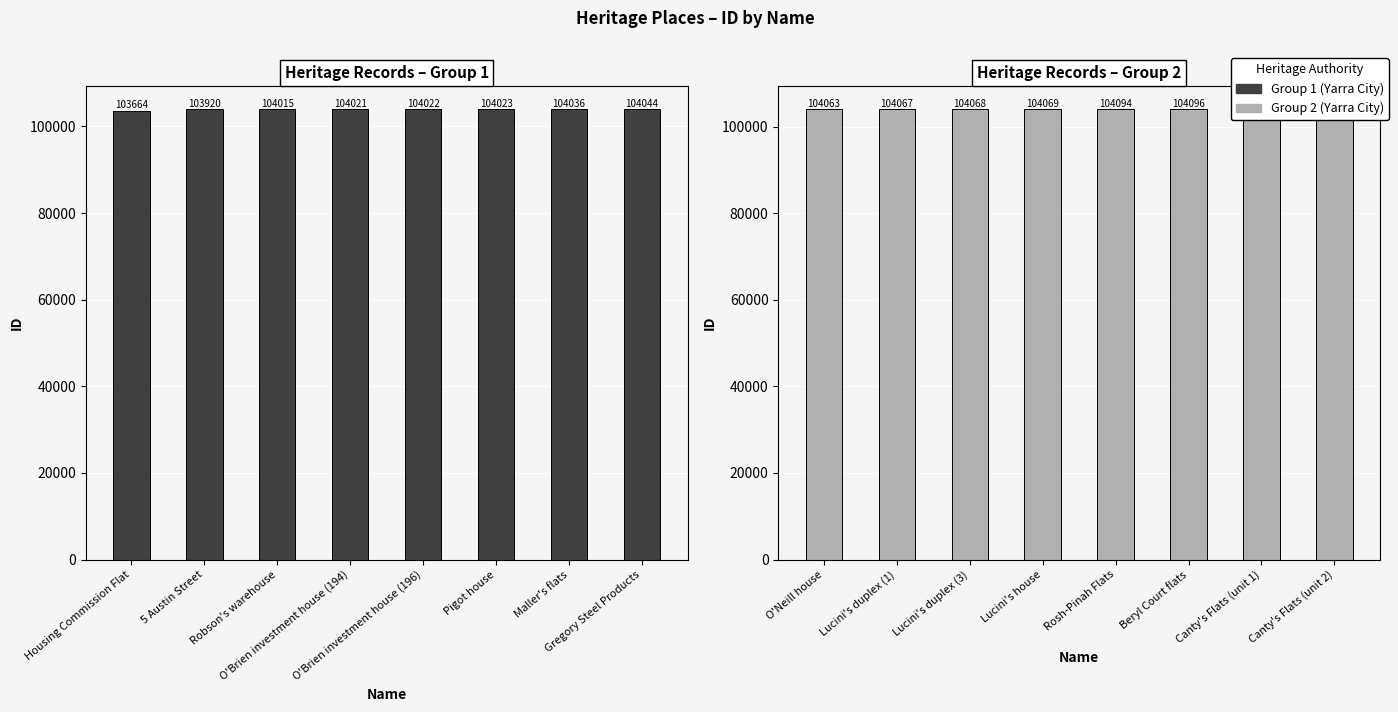

Which has a higher value, O'Neill house or Beryl Court flats?

Beryl Court flats